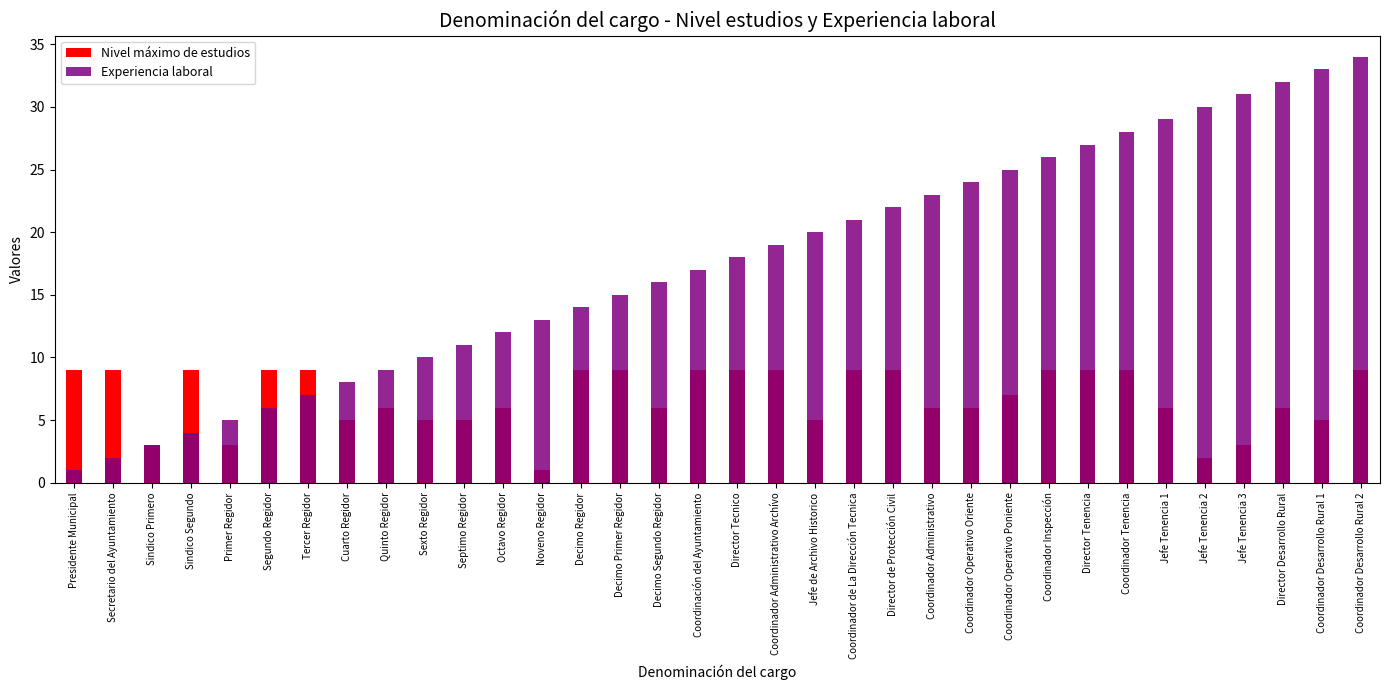

Is the value of Experiencia laboral at Jefe Tenencia 3 greater than the value of Nivel máximo de estudios at Octavo Regidor?

Yes